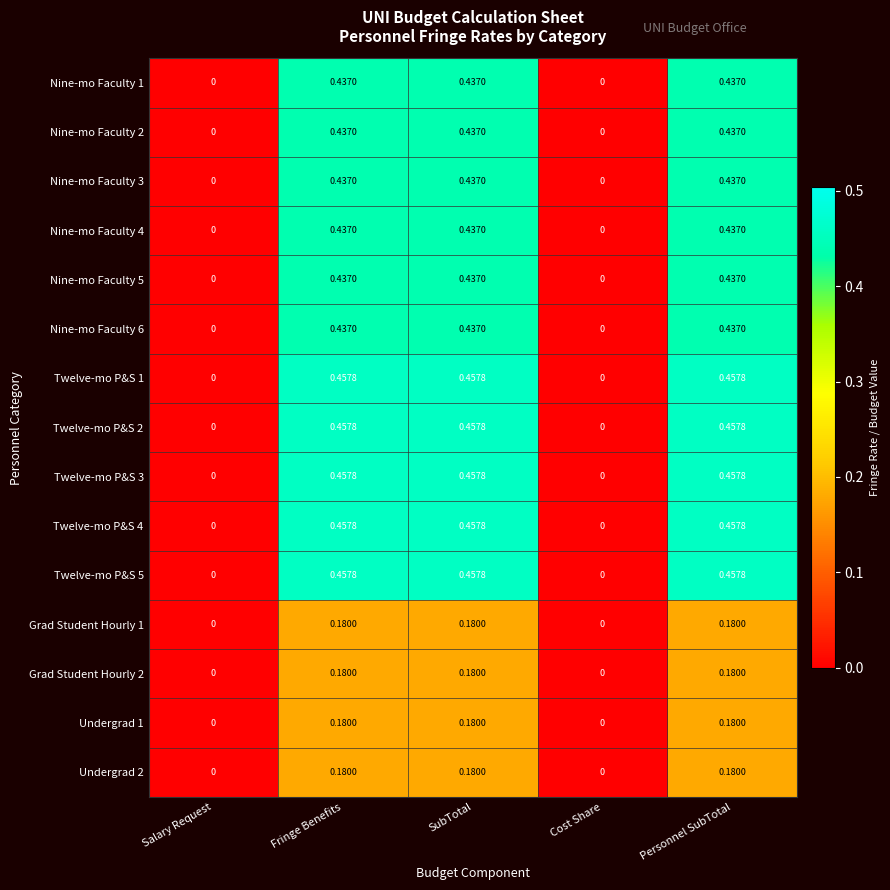

How many data points in Nine-mo Faculty 5 are above 0?

3